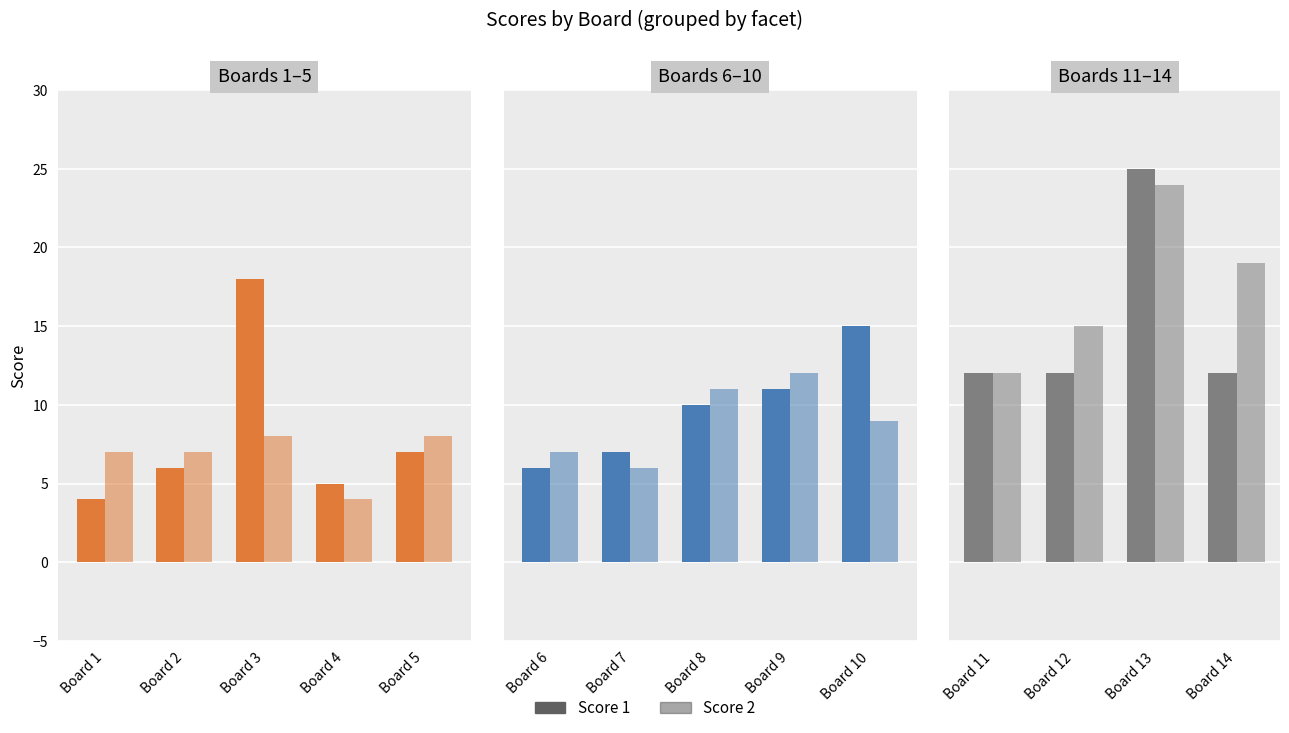

The Score 1 series shows 5 at Board 12. True or false?

False